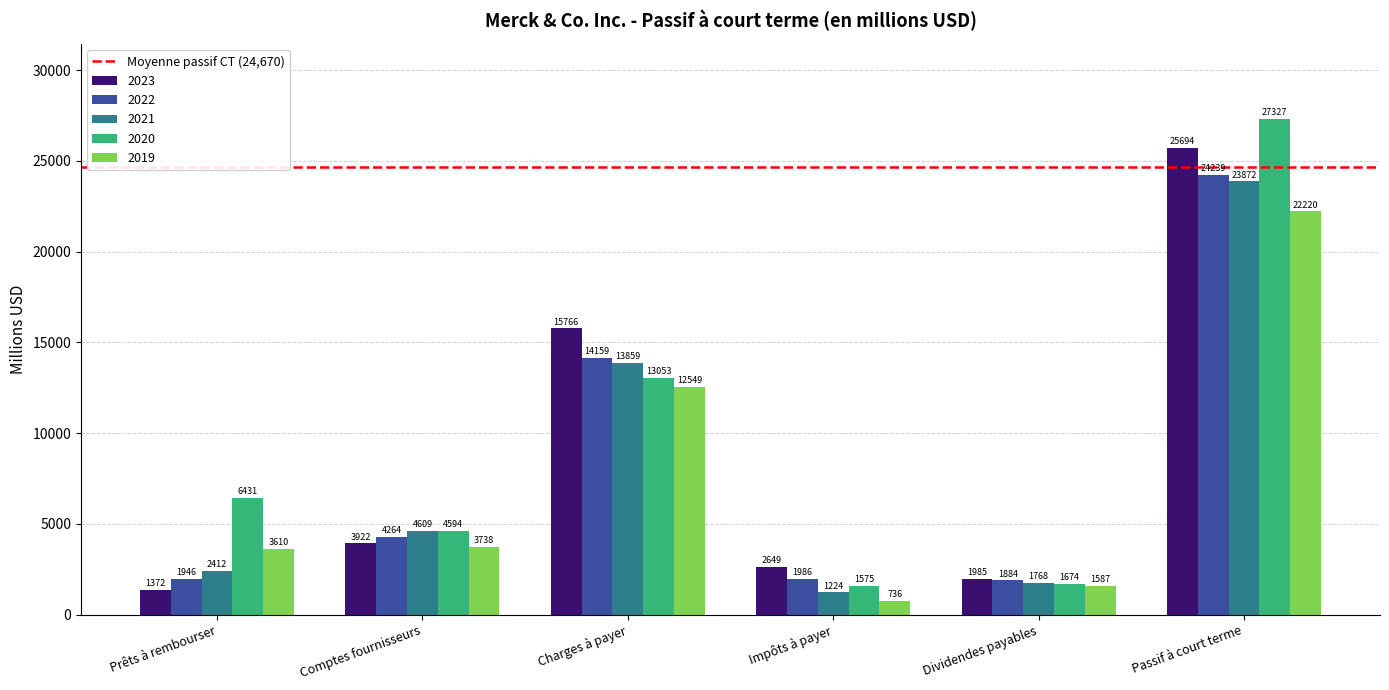

Reading left to right, extract all data points from this chart.

2023: Prêts à rembourser=1372	Comptes fournisseurs=3922	Charges à payer=15766	Impôts à payer=2649	Dividendes payables=1985	Passif à court terme=25694
2022: Prêts à rembourser=1946	Comptes fournisseurs=4264	Charges à payer=14159	Impôts à payer=1986	Dividendes payables=1884	Passif à court terme=24239
2021: Prêts à rembourser=2412	Comptes fournisseurs=4609	Charges à payer=13859	Impôts à payer=1224	Dividendes payables=1768	Passif à court terme=23872
2020: Prêts à rembourser=6431	Comptes fournisseurs=4594	Charges à payer=13053	Impôts à payer=1575	Dividendes payables=1674	Passif à court terme=27327
2019: Prêts à rembourser=3610	Comptes fournisseurs=3738	Charges à payer=12549	Impôts à payer=736	Dividendes payables=1587	Passif à court terme=22220